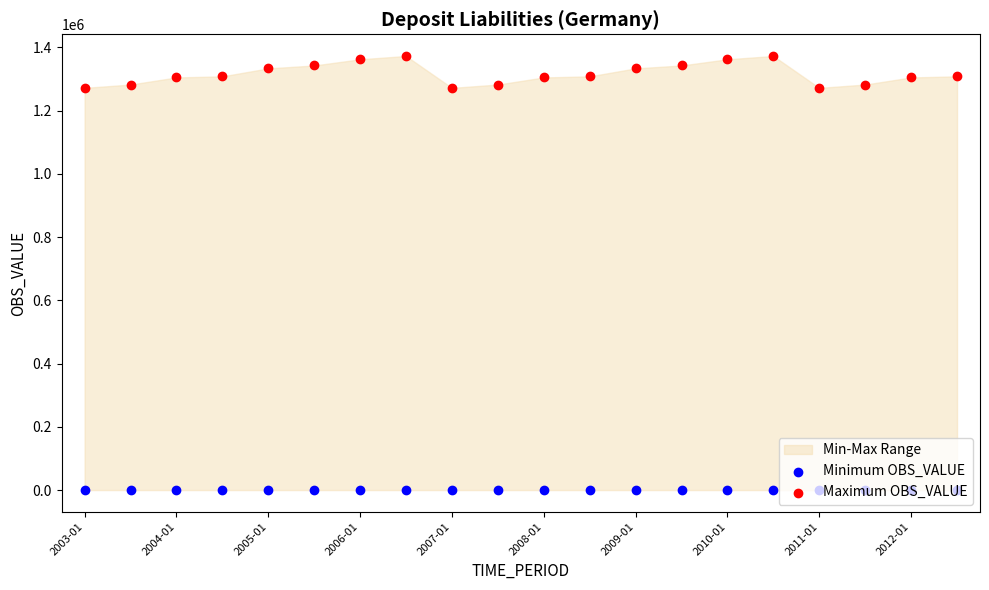

Which series contains the lowest Y value?

Minimum OBS_VALUE